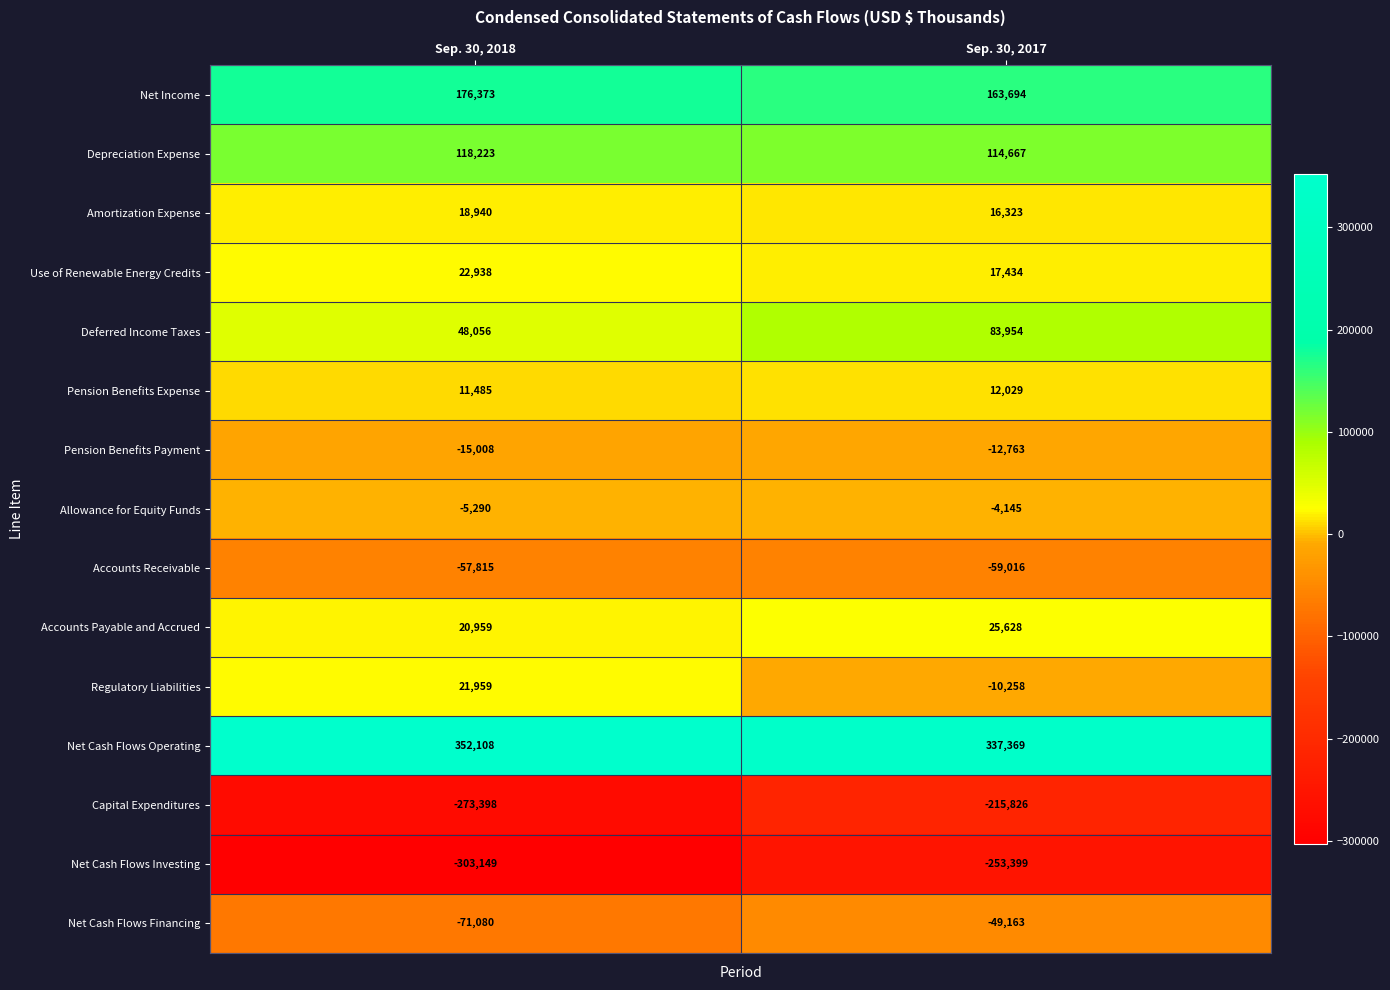

Between Sep. 30, 2018 and Sep. 30, 2017, which series saw the biggest shift?

Capital Expenditures